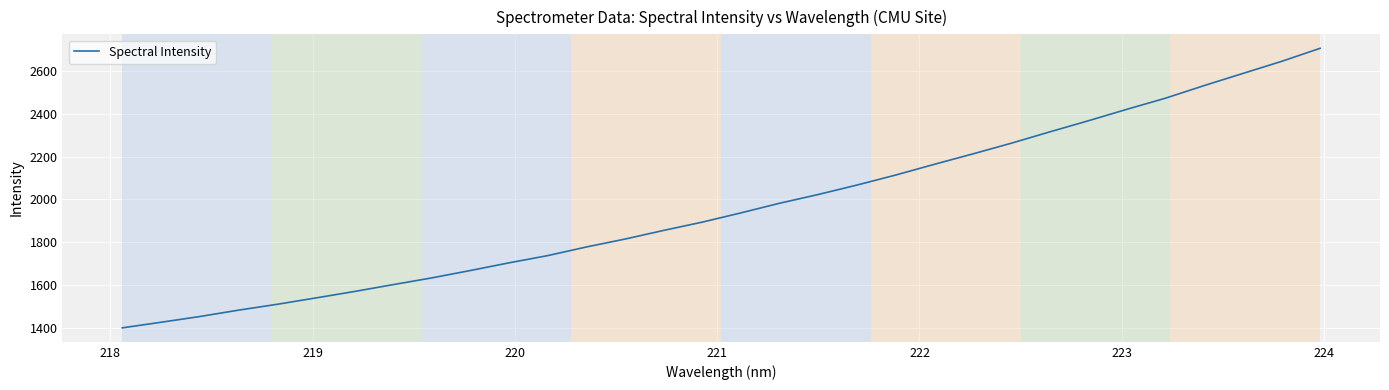

What is the minimum value shown in the chart?

1402.2